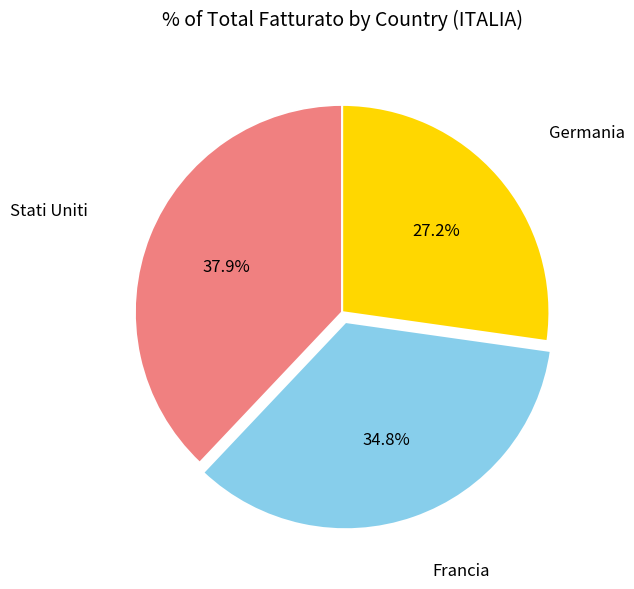

Is there any slice that represents more than half of the pie?

No